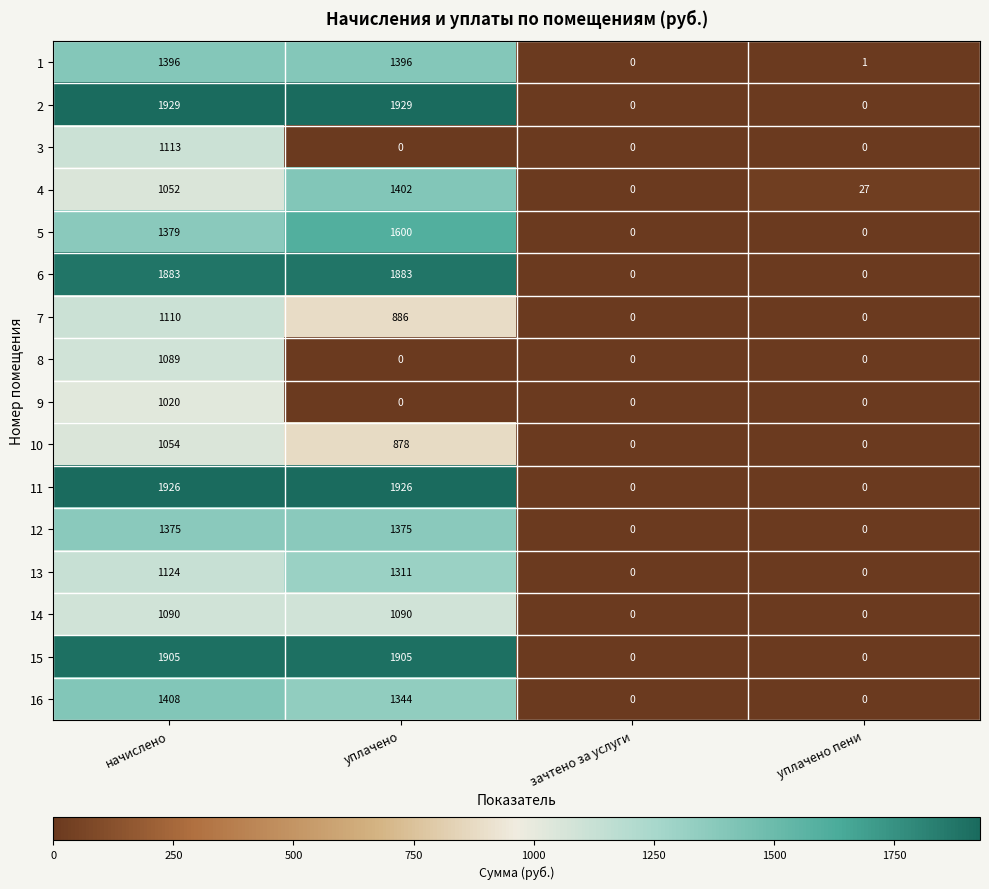

What is the highest value of the 1 series?

1396